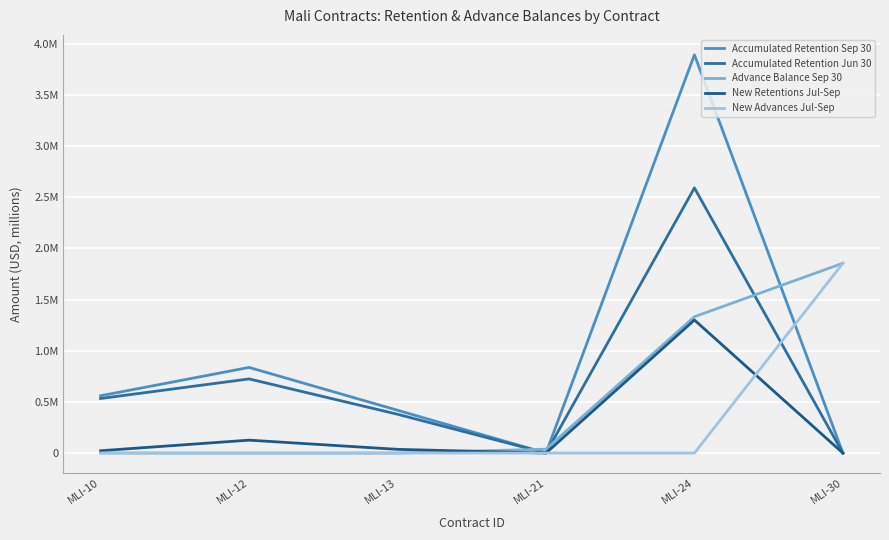

What value does the Accumulated Retention Jun 30 series have at MLI-12?

0.7